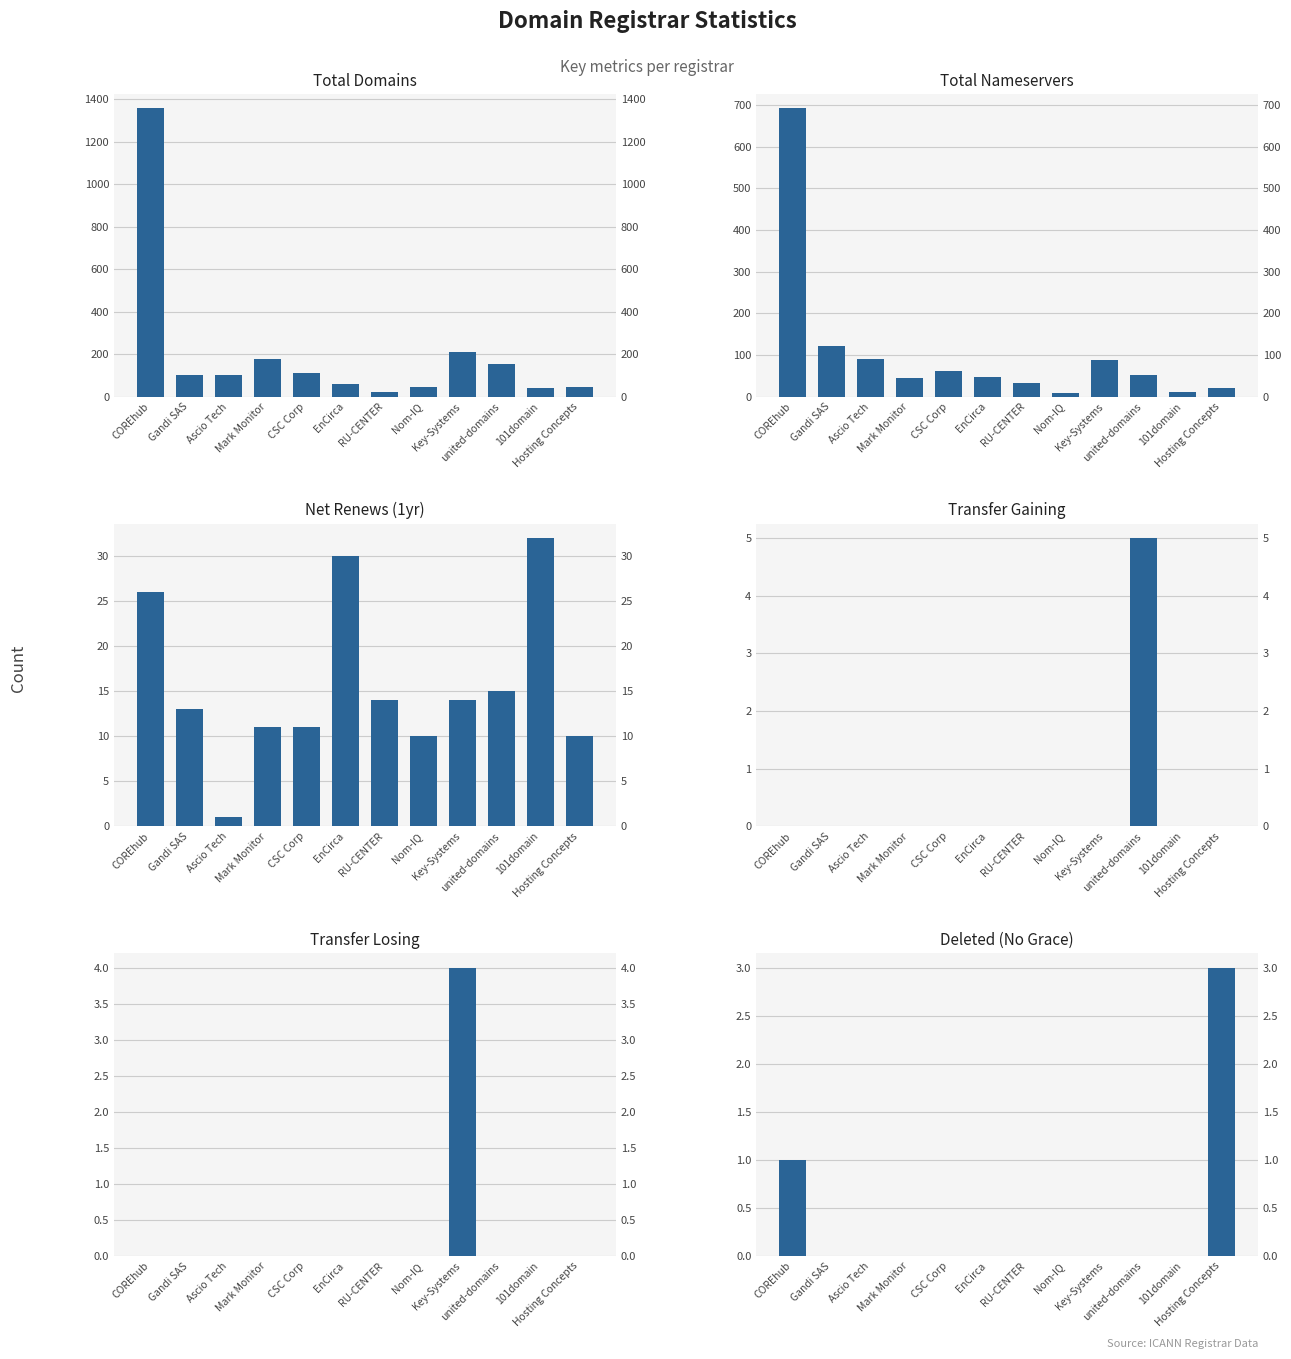

How many values in the Total Domains series are below 102?

5